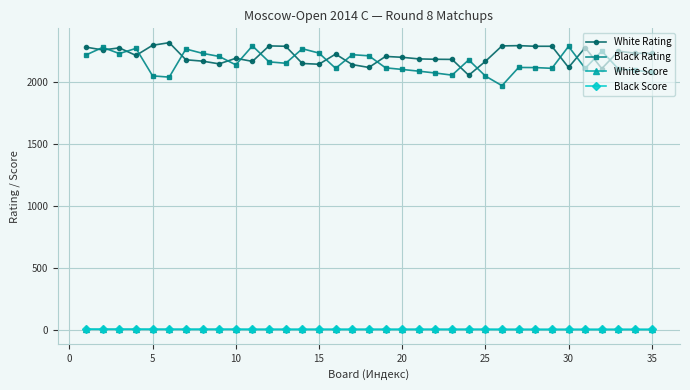

True or false: White Rating and Black Score cross at least once.

False